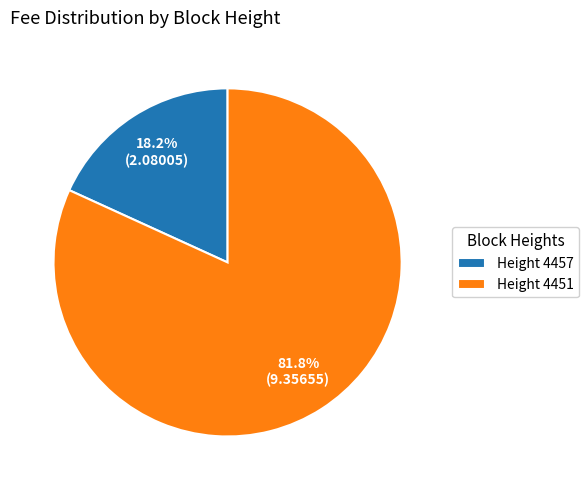

Rank the categories by value from highest to lowest.

Height 4451, Height 4457